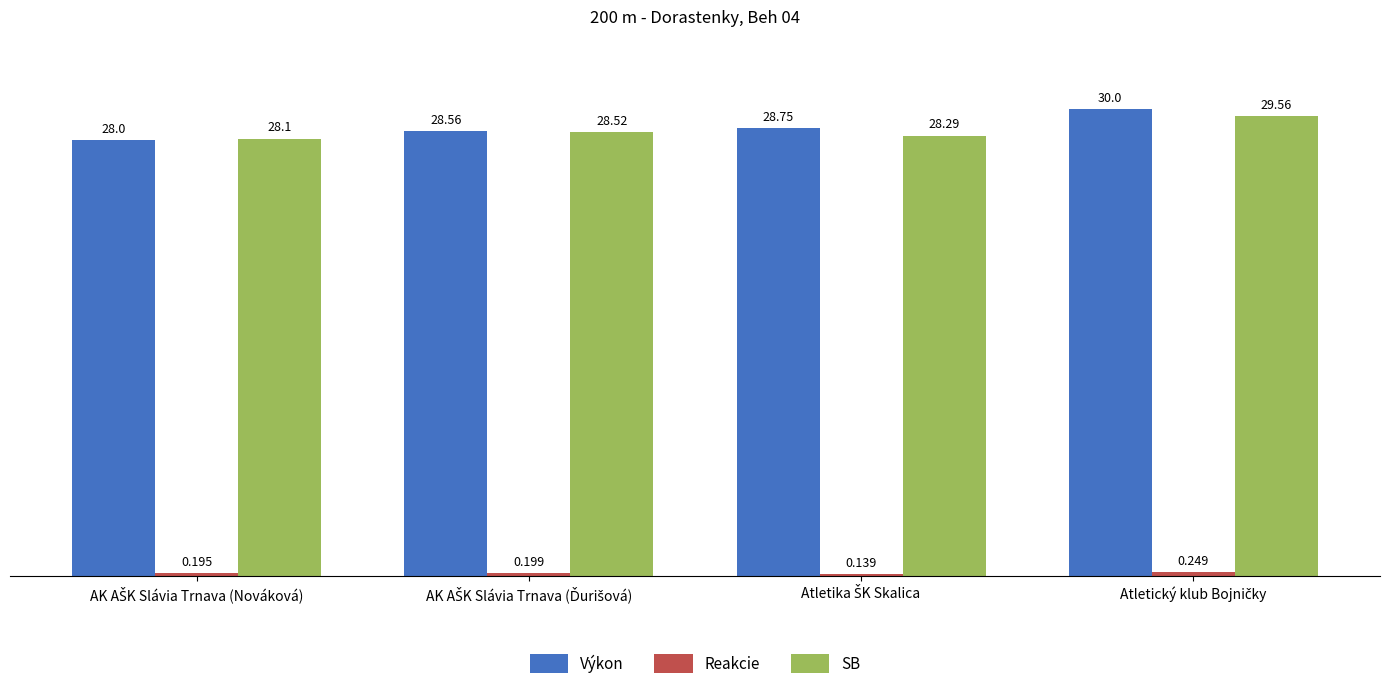

Which series has the largest range (max minus min)?

Výkon